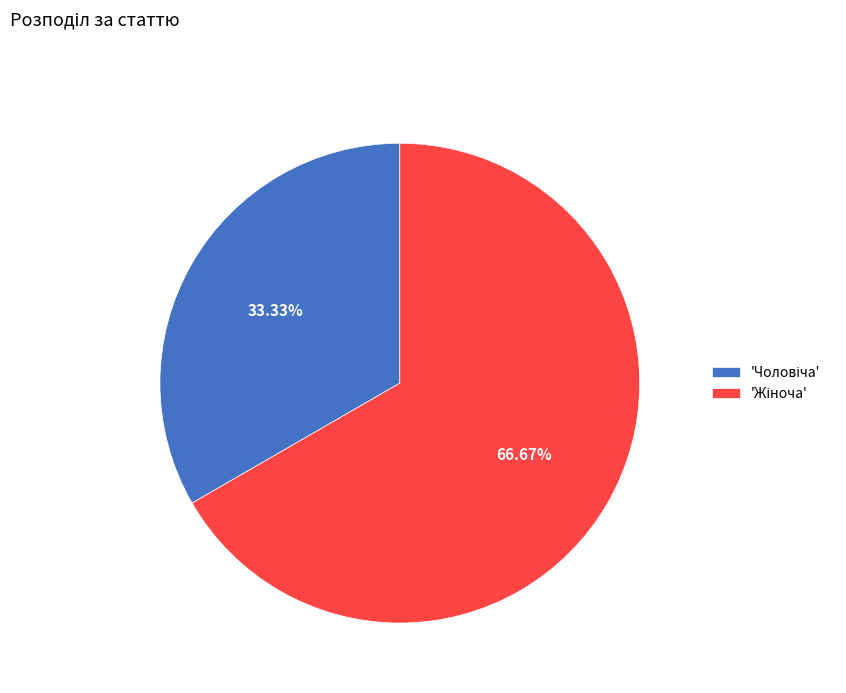

Is there any slice that represents more than half of the pie?

Yes